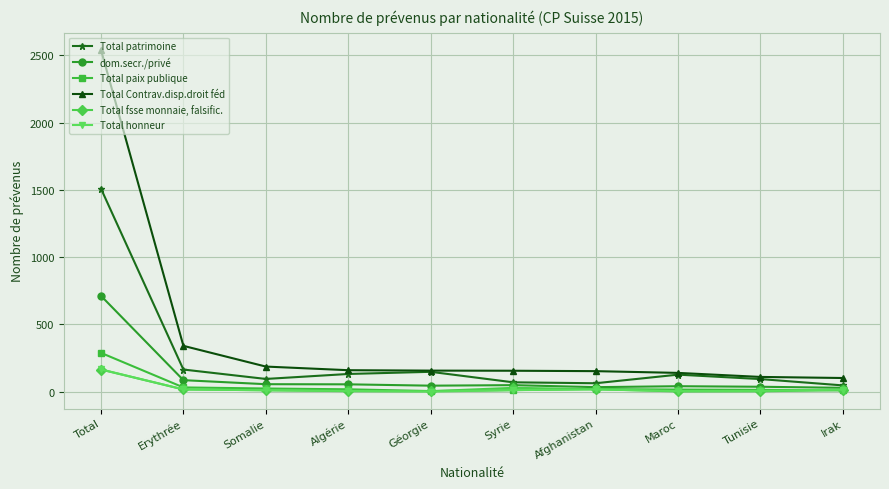

Which series changed the most between Total and Somalie?

Total Contrav.disp.droit féd